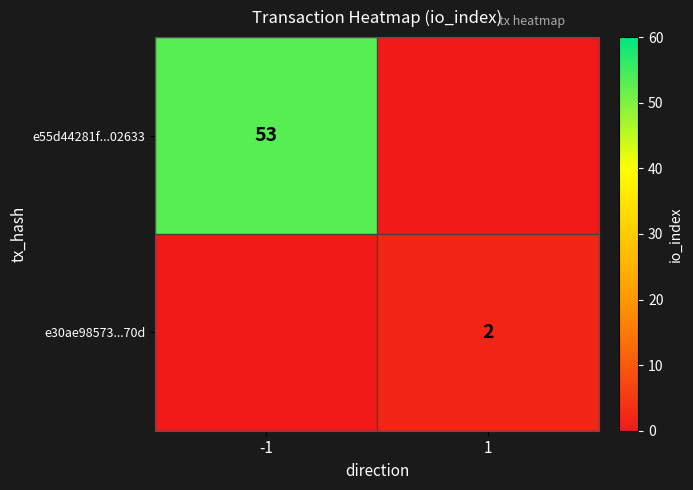

The e55d44281f...02633 series shows 76 at -1. True or false?

False